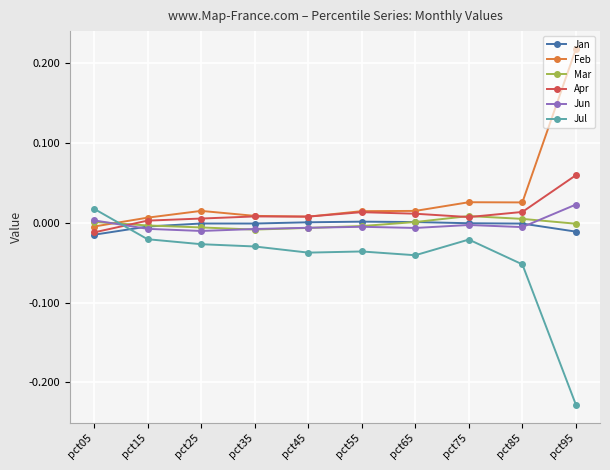

Is it true that Jul equals -0.1 at pct95?

False